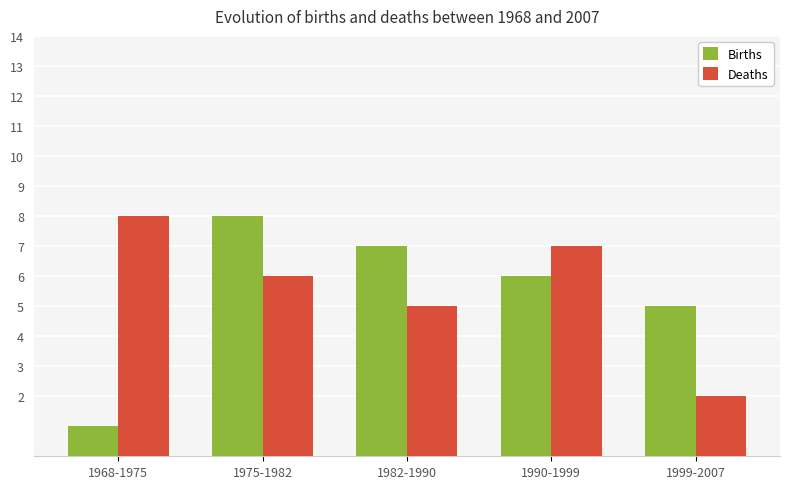

Is the value of Births at 1999-2007 greater than the value of Deaths at 1999-2007?

Yes